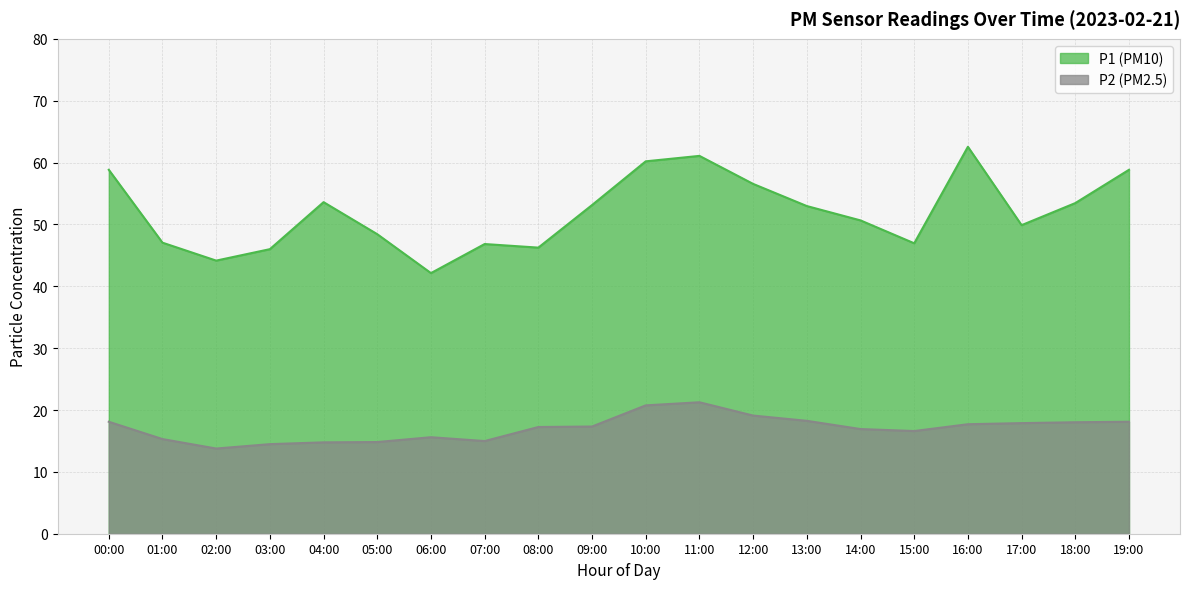

At which label does P2 first exceed 17?

00:00